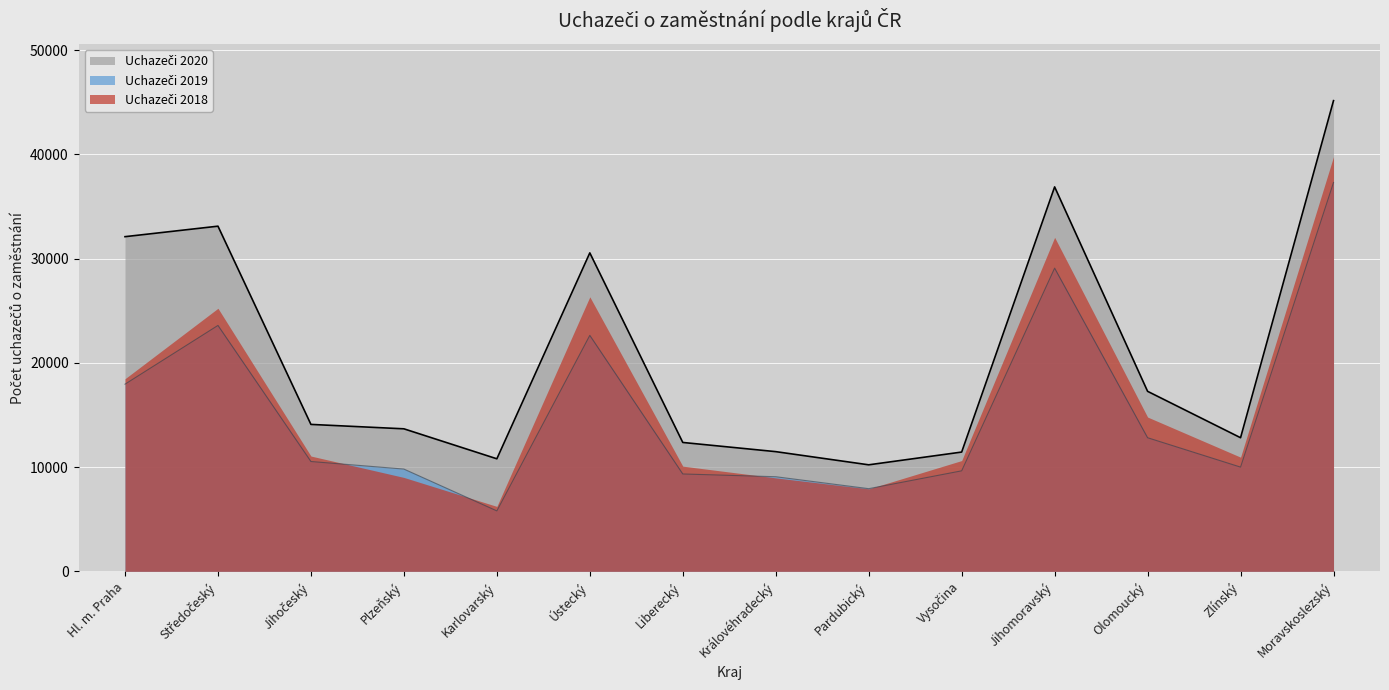

What position from the right is Plzeňský?

11